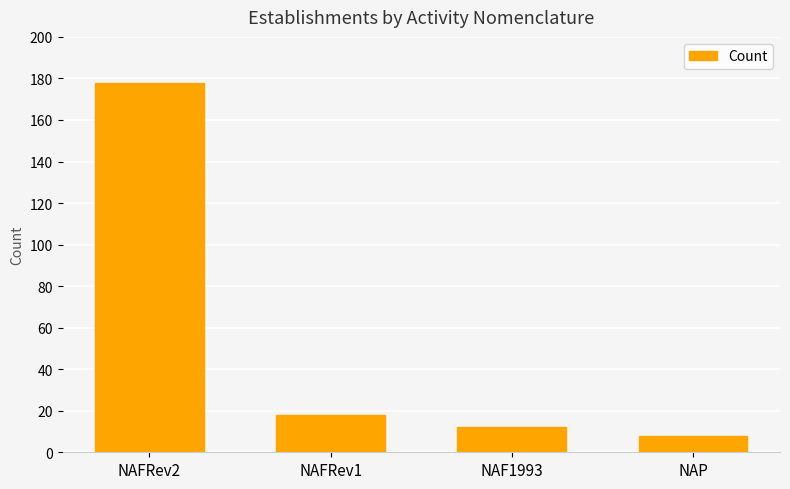

What is the sum of all values?

216